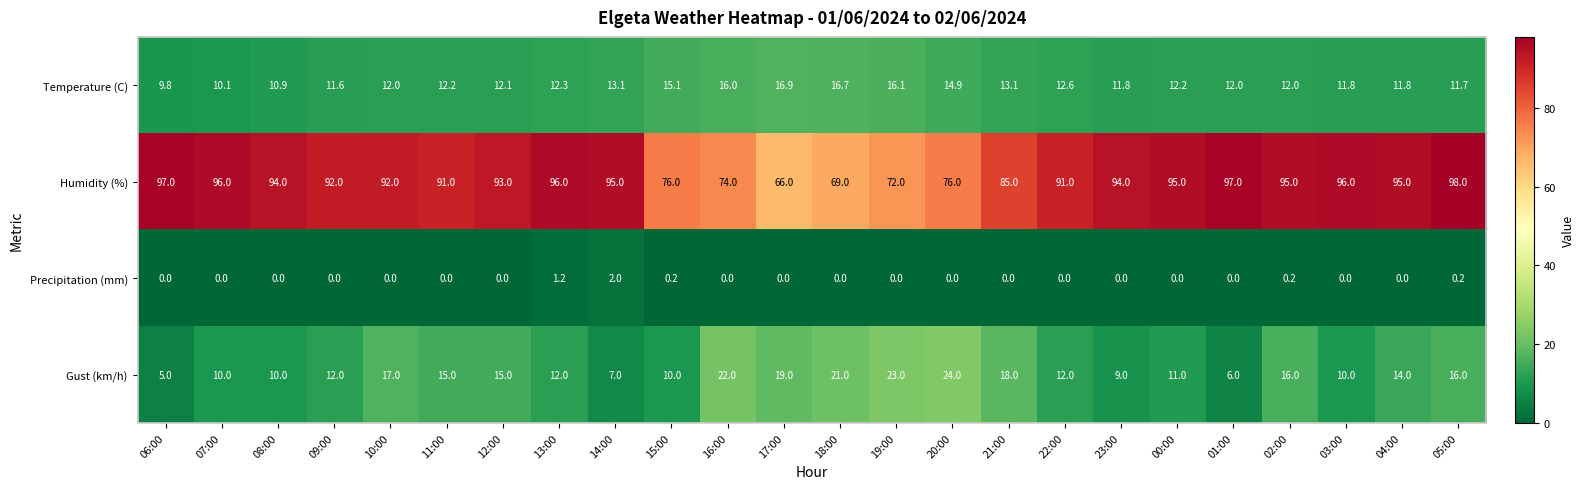

The value of Gust (km/h) at 22:00 is 21.6. True or false?

False